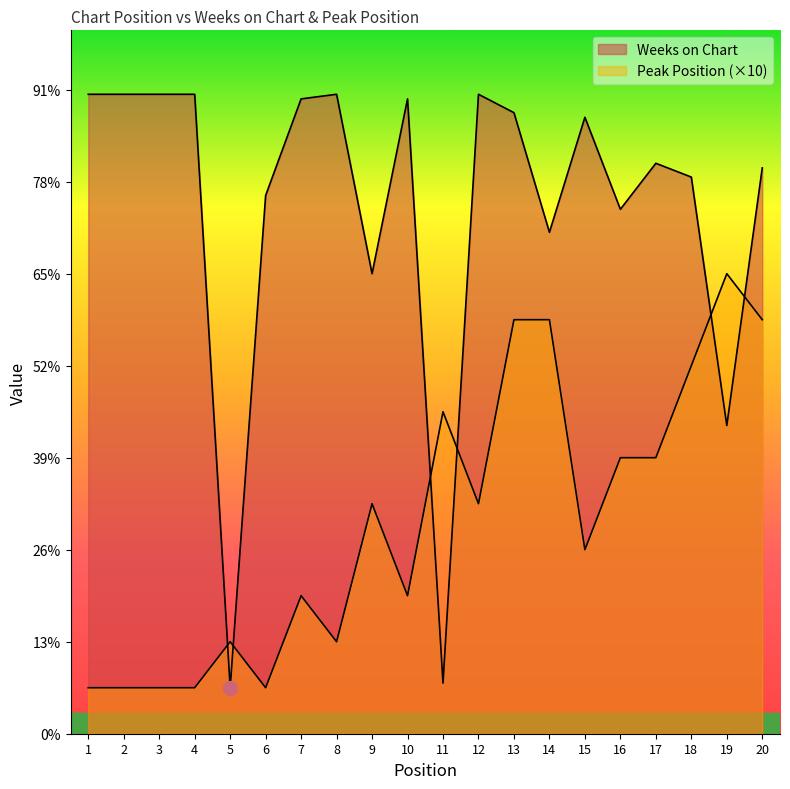

Is it true that Weeks on Chart equals 196 at 4?

False